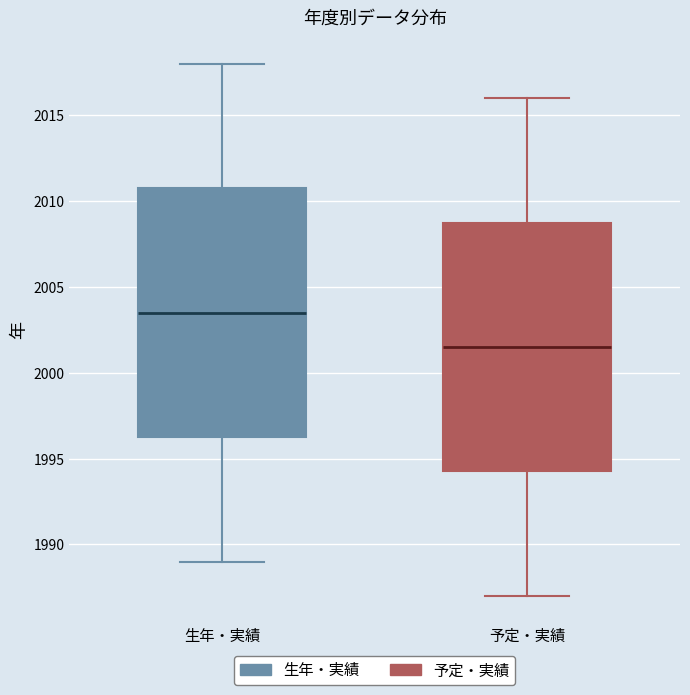

Reading left to right, read every box against the y-axis: the position of its median line, the range the box covers, and the ends of its whiskers. The values are not printed on the chart, so give them approximately, as read against the axis.

生年・実績: median 2003.5, box 1996.5 to 2011.0, whiskers 1989.0 to 2018.0
予定・実績: median 2001.5, box 1994.5 to 2009.0, whiskers 1987.0 to 2016.0